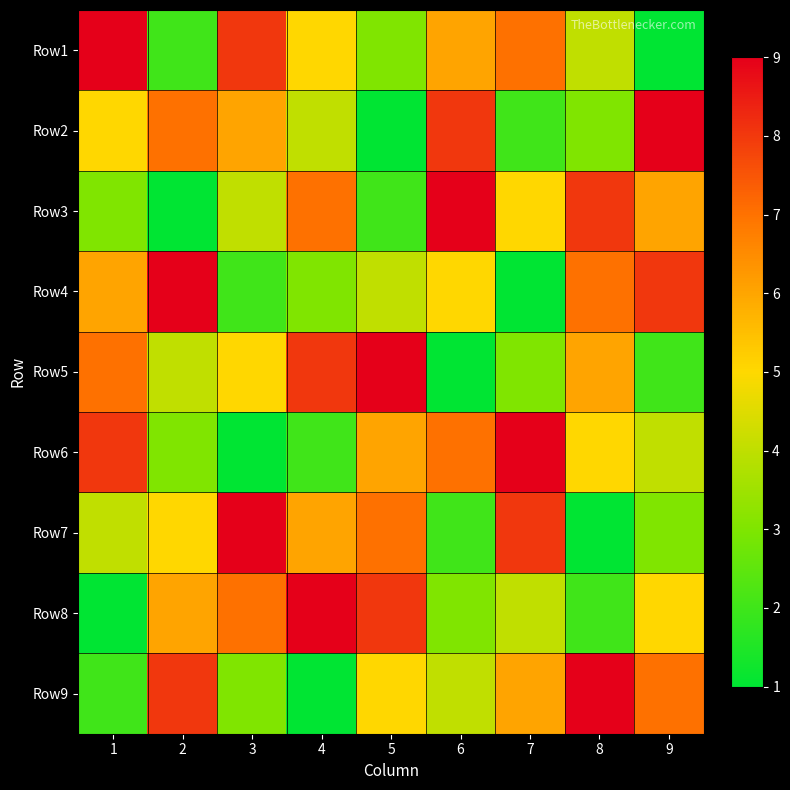

Reading left to right, list all the values displayed in this chart.

Row1: 1=9	2=2	3=8	4=5	5=3	6=6	7=7	8=4	9=1
Row2: 1=5	2=7	3=6	4=4	5=1	6=8	7=2	8=3	9=9
Row3: 1=3	2=1	3=4	4=7	5=2	6=9	7=5	8=8	9=6
Row4: 1=6	2=9	3=2	4=3	5=4	6=5	7=1	8=7	9=8
Row5: 1=7	2=4	3=5	4=8	5=9	6=1	7=3	8=6	9=2
Row6: 1=8	2=3	3=1	4=2	5=6	6=7	7=9	8=5	9=4
Row7: 1=4	2=5	3=9	4=6	5=7	6=2	7=8	8=1	9=3
Row8: 1=1	2=6	3=7	4=9	5=8	6=3	7=4	8=2	9=5
Row9: 1=2	2=8	3=3	4=1	5=5	6=4	7=6	8=9	9=7